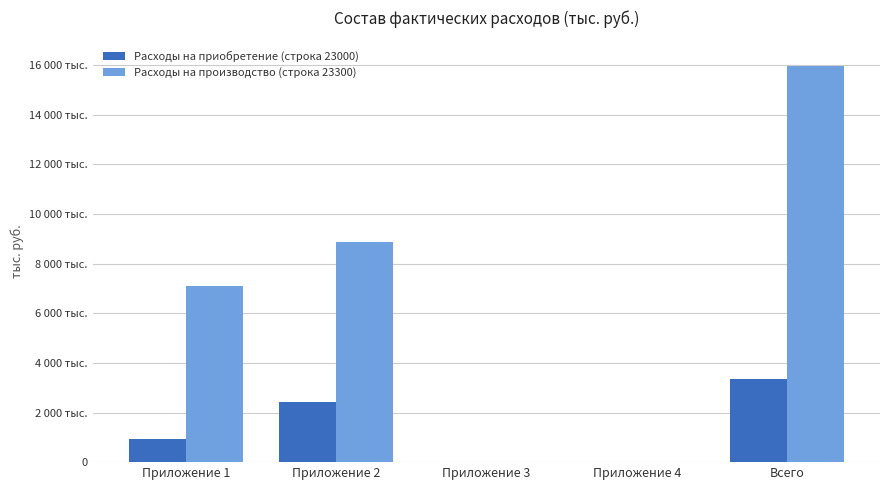

Is the value of Расходы на приобретение (строка 23000) at Приложение 3 greater than the value of Расходы на производство (строка 23300) at Приложение 2?

No